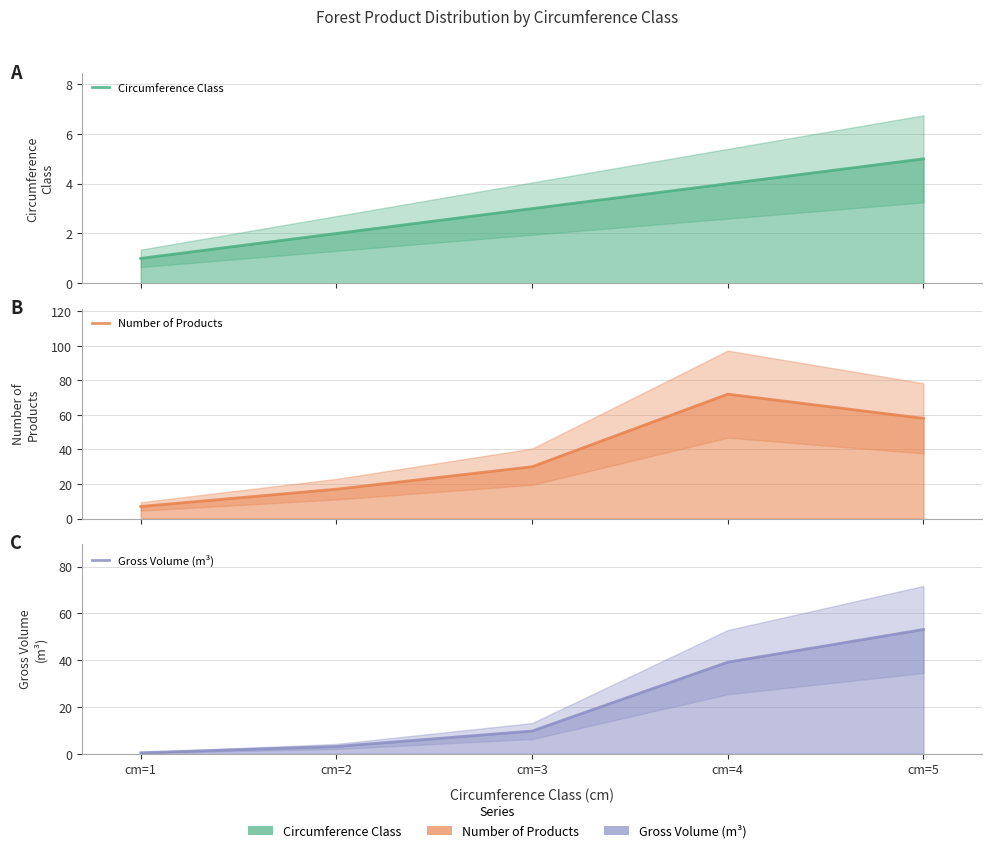

Which has a higher value, cm=5 or cm=2?

cm=5